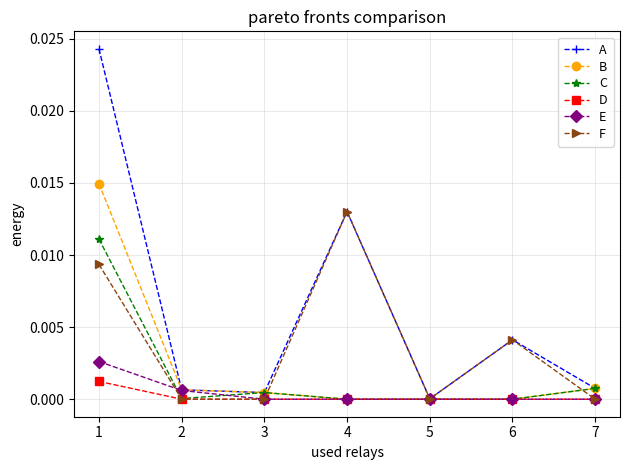

How many lines are shown in the chart?

6